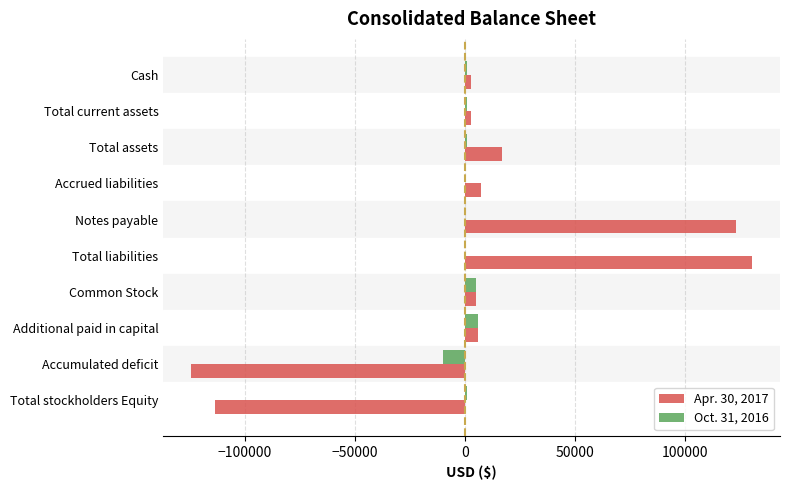

Which series has the largest total across all categories?

Apr. 30, 2017